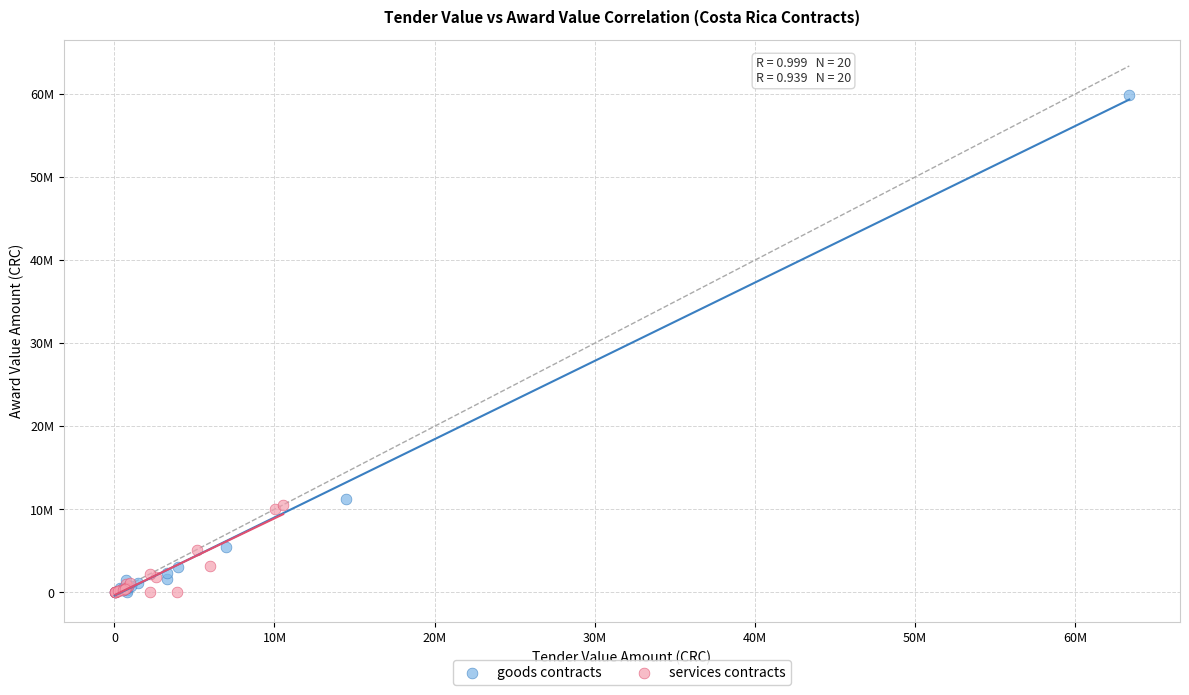

Which series has the largest Y range (max minus min)?

goods contracts